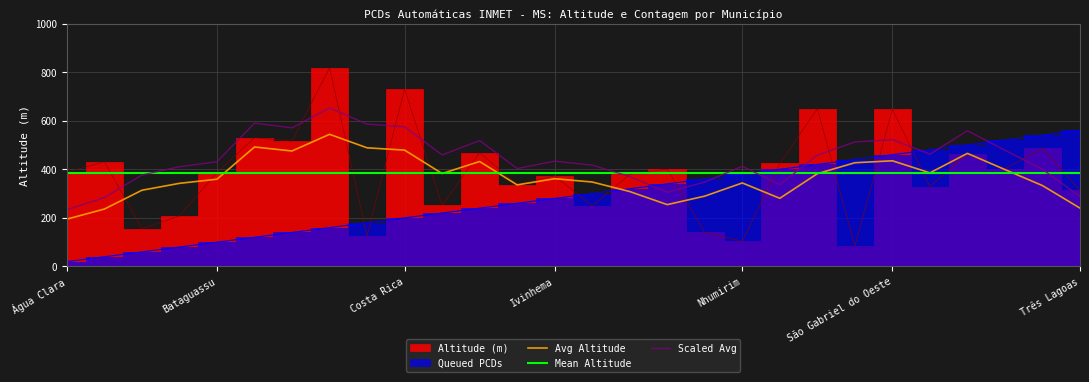

Reading left to right, transcribe all the data shown in this chart.

Água Clara=388.0	Amambai=431.0	Aquidauana=155.0	Bela Vista=208.0	Bataguassu=387.0	Campo Grande=530.0	Cassilândia=516.0	Chapadão do Sul=818.0	Corumbá=126.0	Costa Rica=730.0	Coxim=252.0	Dourados=469.0	Itaquiraí=336.0	Ivinhema=373.3	Jardim=249.0	Juti=379.0	Maracaju=401.0	Miranda=140.0	Nhumirim=104.0	Paranaíba=424.0	Ponta Porã=650.0	Porto Murtinho=85.0	São Gabriel do Oeste=647.0	Rio Brilhante=329.0	Sidrolândia=464.0	Sete Quedas=402.0	Sonora=486.0	Três Lagoas=313.0